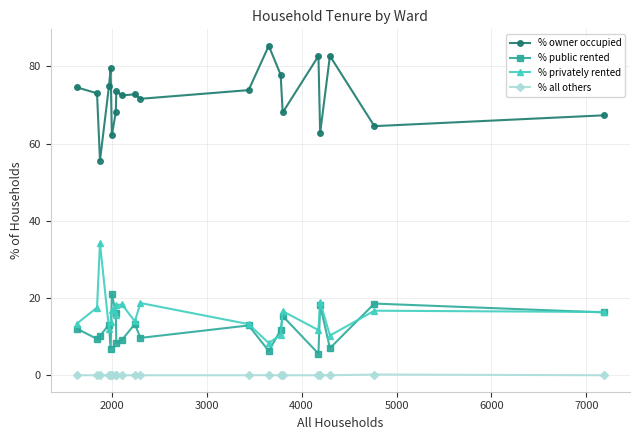

How many distinct data groups are displayed?

4